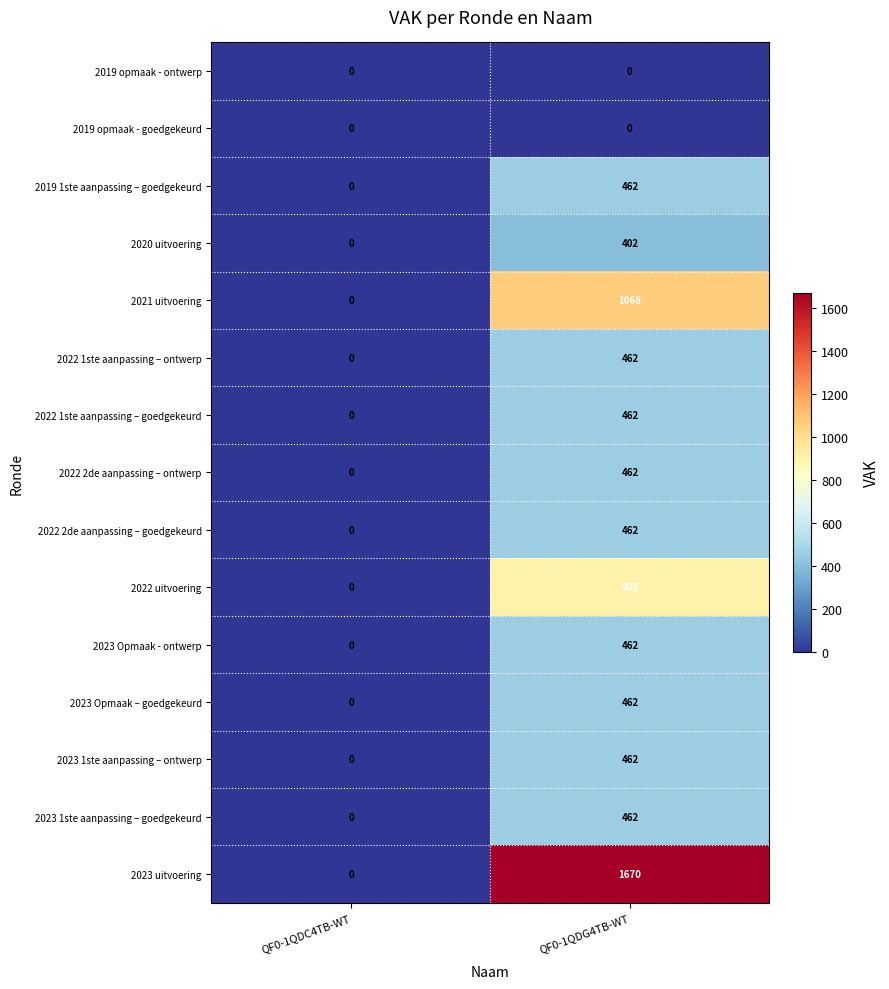

The value of 2022 2de aanpassing – ontwerp at QF0-1QDC4TB-WT is 0. True or false?

True